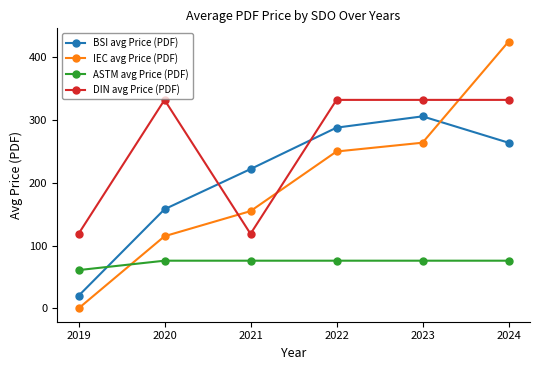

Is this an area chart (filled region under the line)?

No